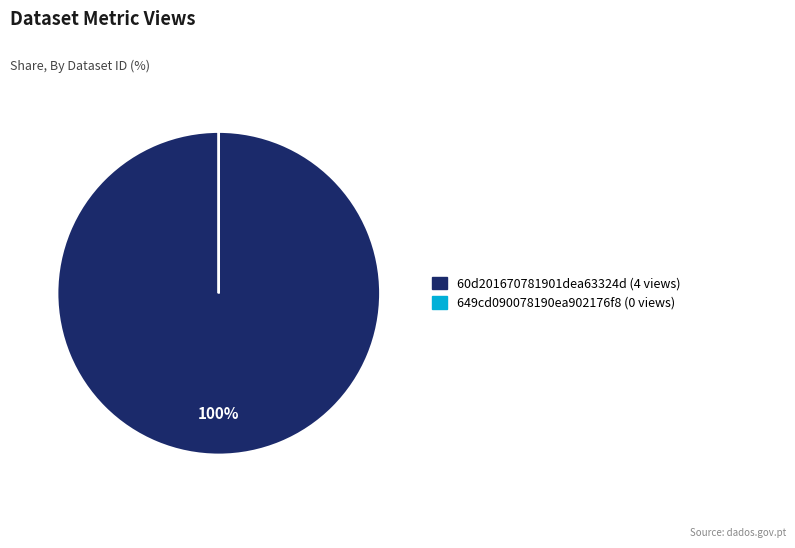

Which slice is the largest?

60d201670781901dea63324d